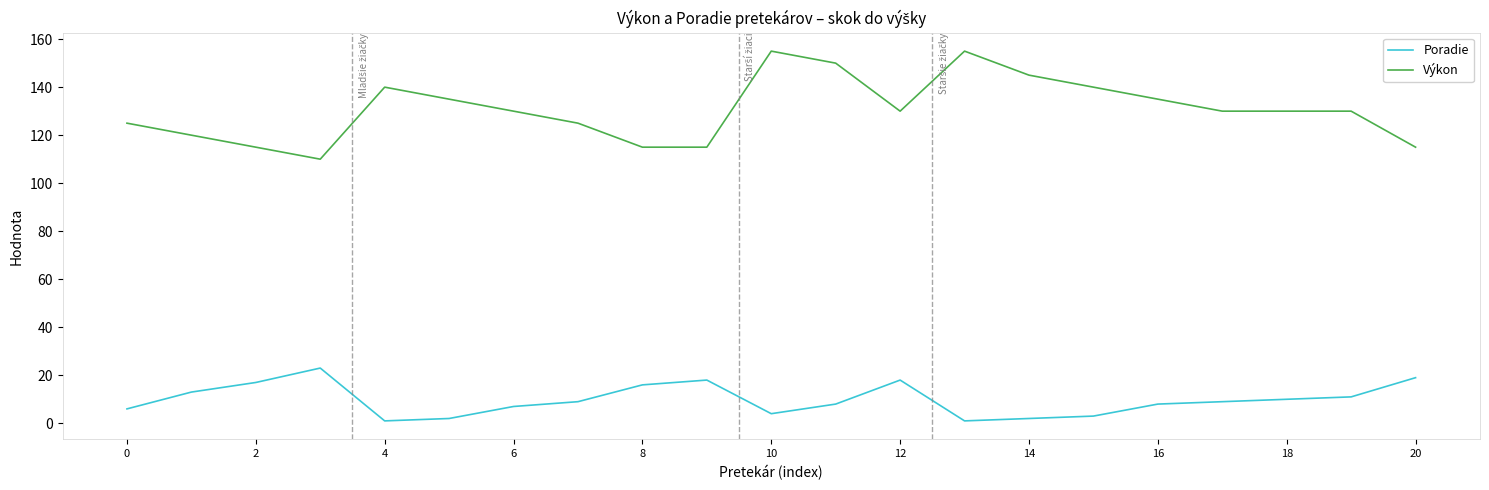

What is the greatest value displayed?

155